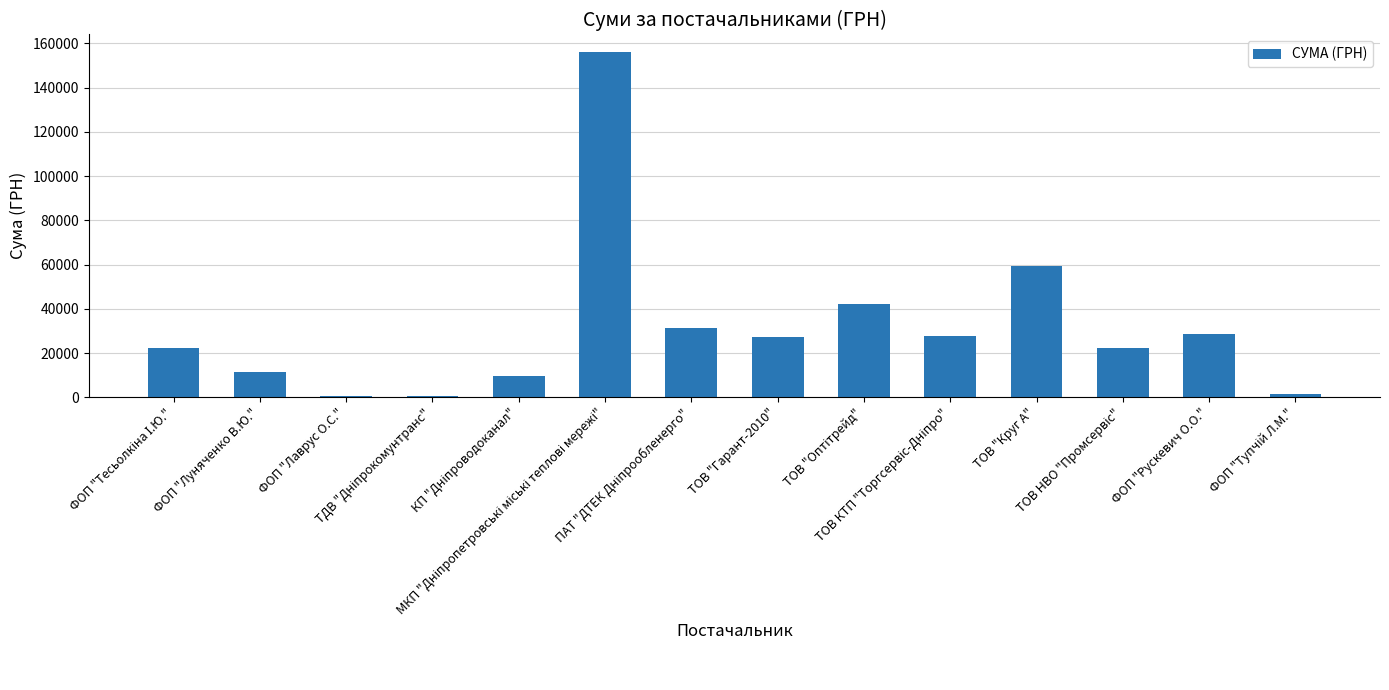

What is the greatest value displayed?

156226.4